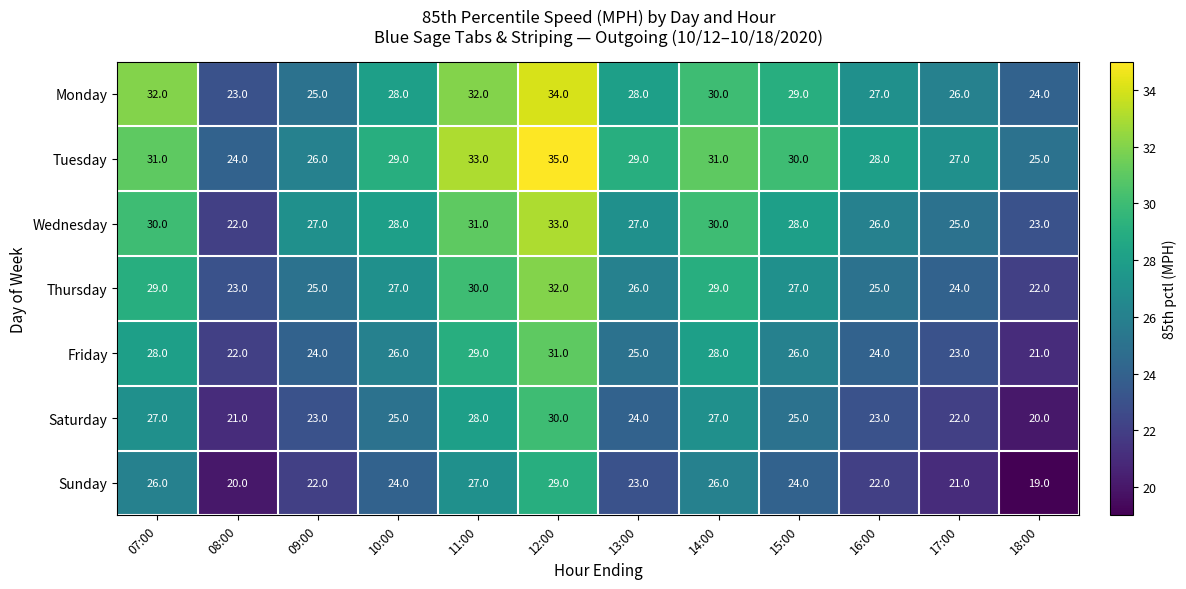

Rank the series at 14:00 from highest to lowest value.

Tuesday, Monday, Wednesday, Thursday, Friday, Saturday, Sunday